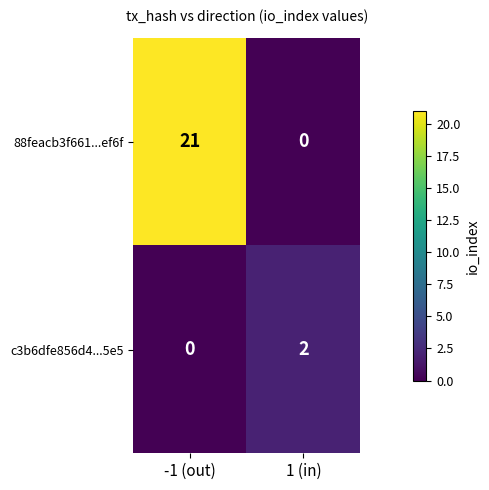

At how many categories does at least one series exceed 19?

1